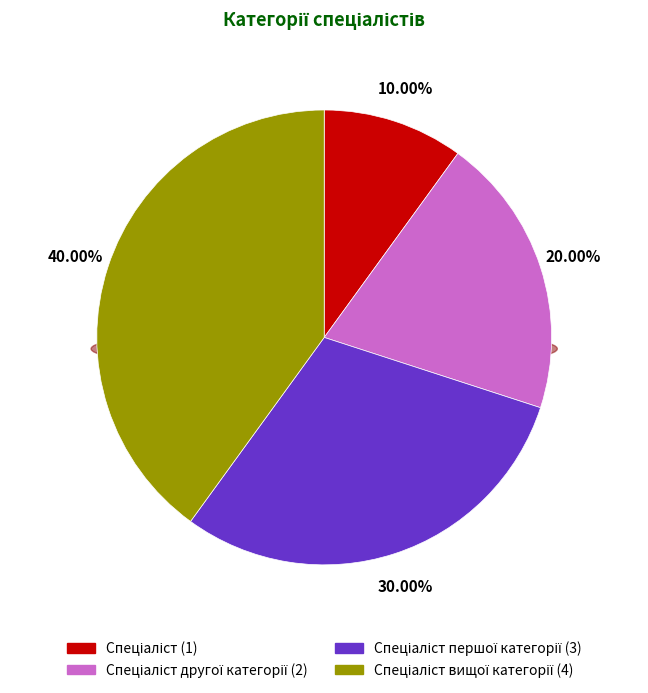

To the nearest percent, what is the difference between the Спеціаліст and Спеціаліст вищої категорії slice percentages?

30%